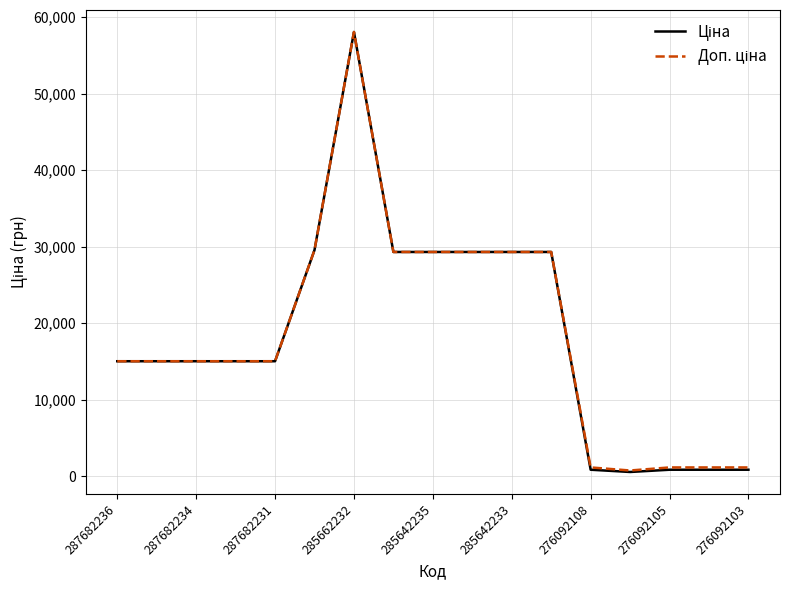

Which label corresponds to the largest value in the chart?

285662232